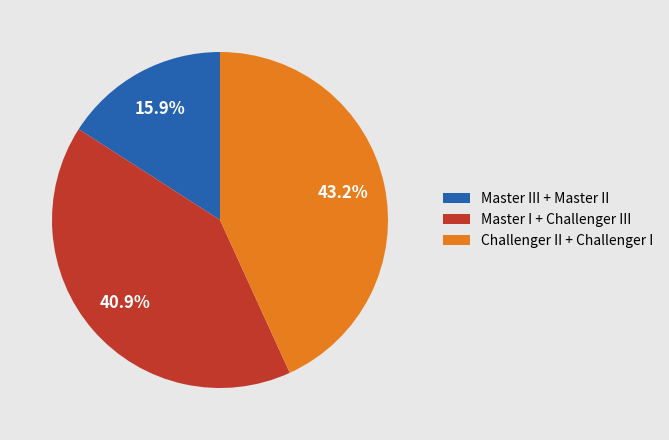

Which category has the biggest portion of the pie?

Challenger II + Challenger I